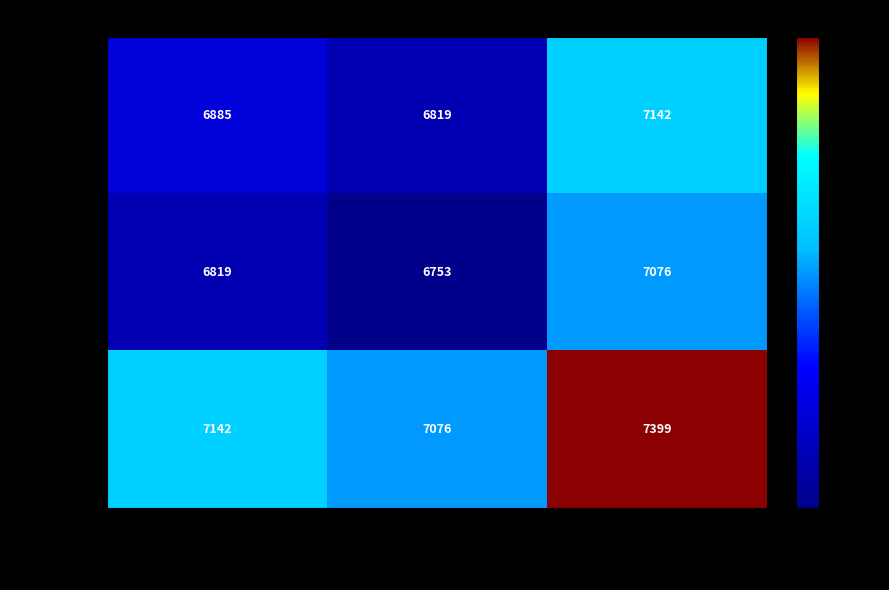

Reading left to right, list all the values displayed in this chart.

2011-05-25: (none)=6885	Part I, Chapter viii=6819	Night the First=7142
2011-08-29: (none)=6819	Part I, Chapter viii=6753	Night the First=7076
2013-06-05: (none)=7142	Part I, Chapter viii=7076	Night the First=7399